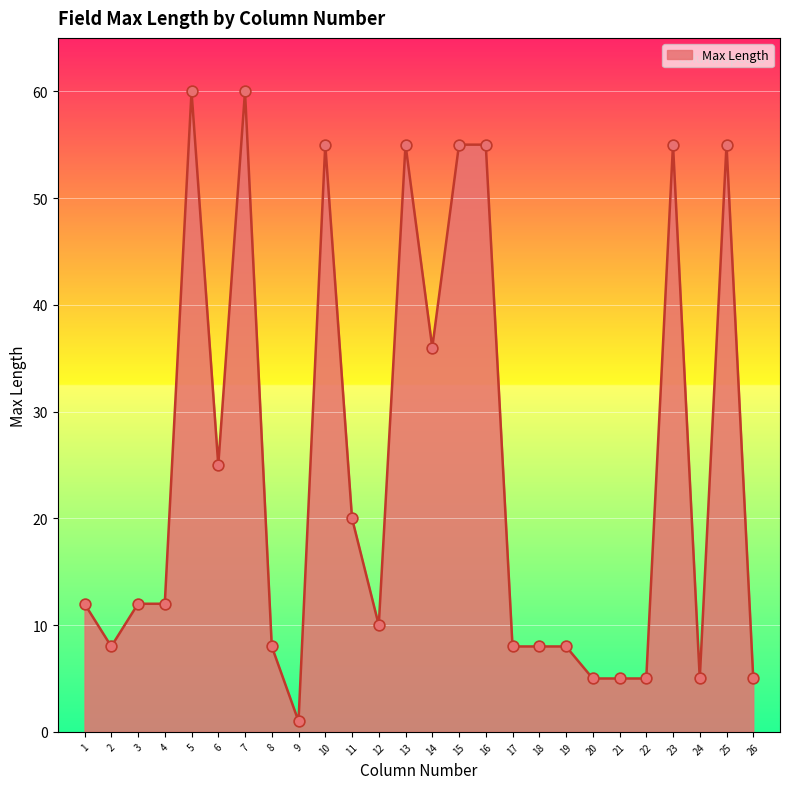

What is the change in value from 6 to 24?

-20